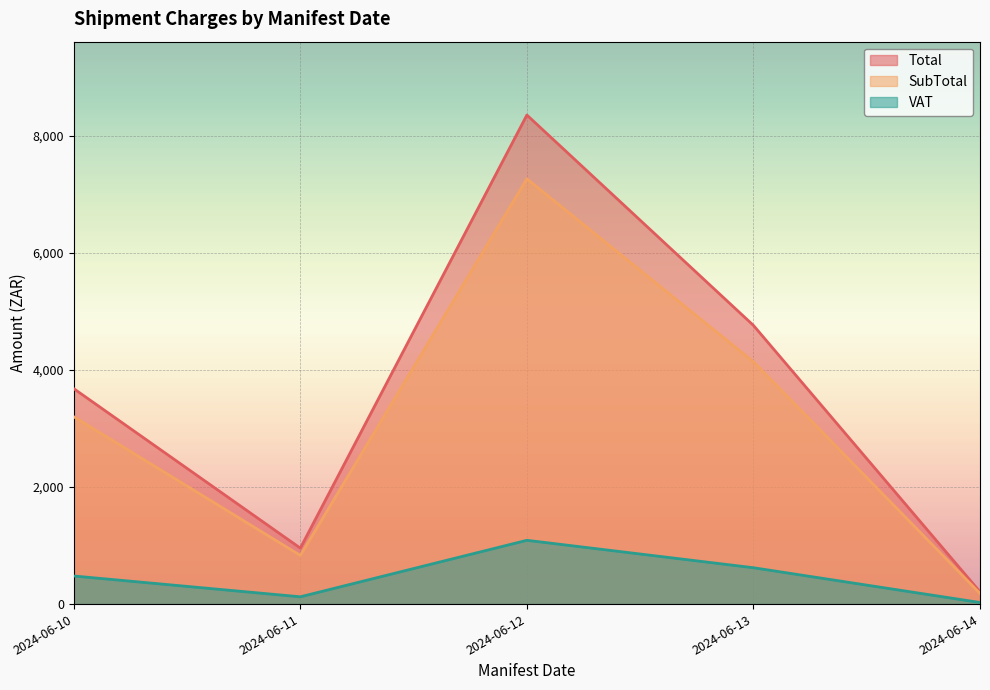

At which label is VAT closest to 468?

2024-06-10